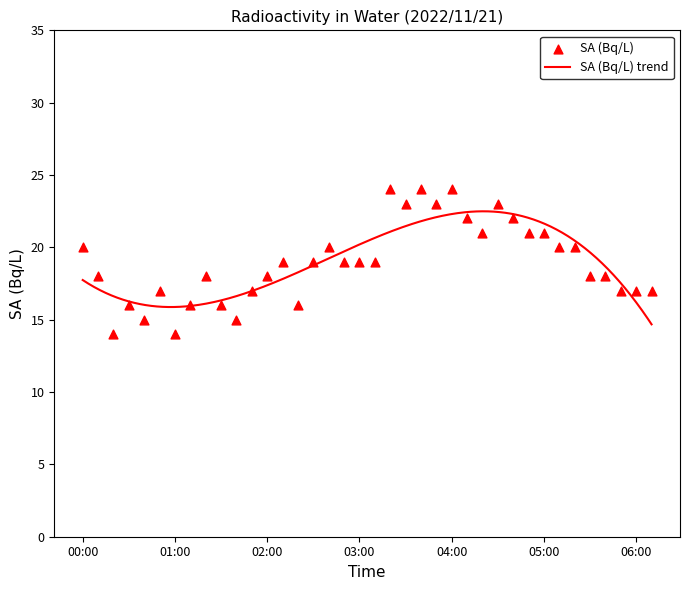

Approximately how many times larger is the value at 05:30 compared to 04:50?

0.9